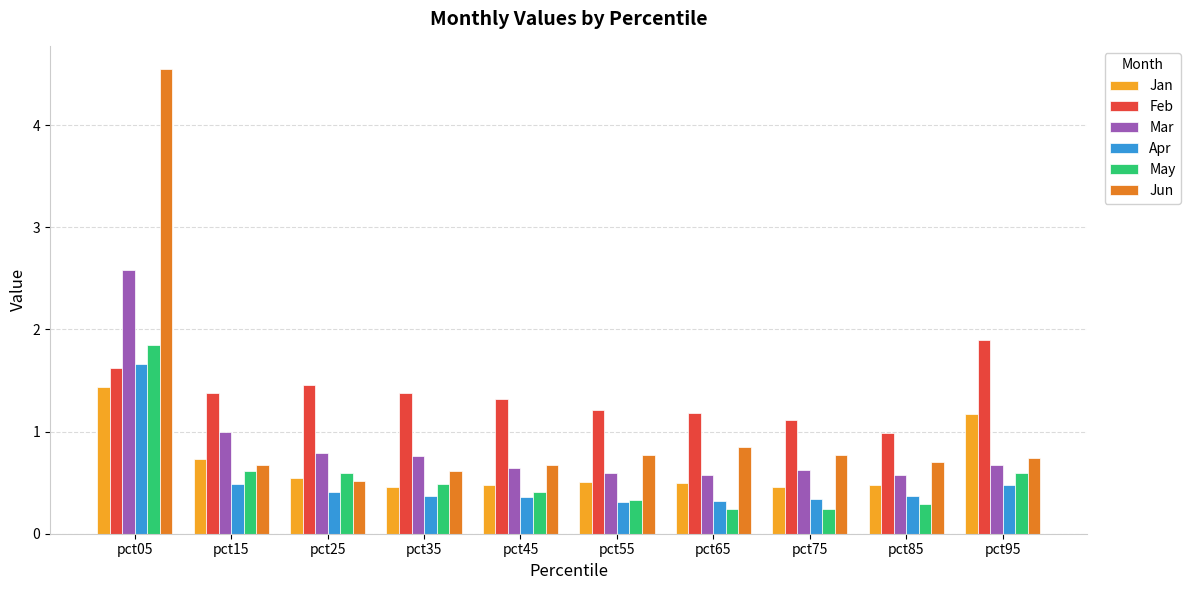

What is the approximate value of Jun at pct85?

0.7